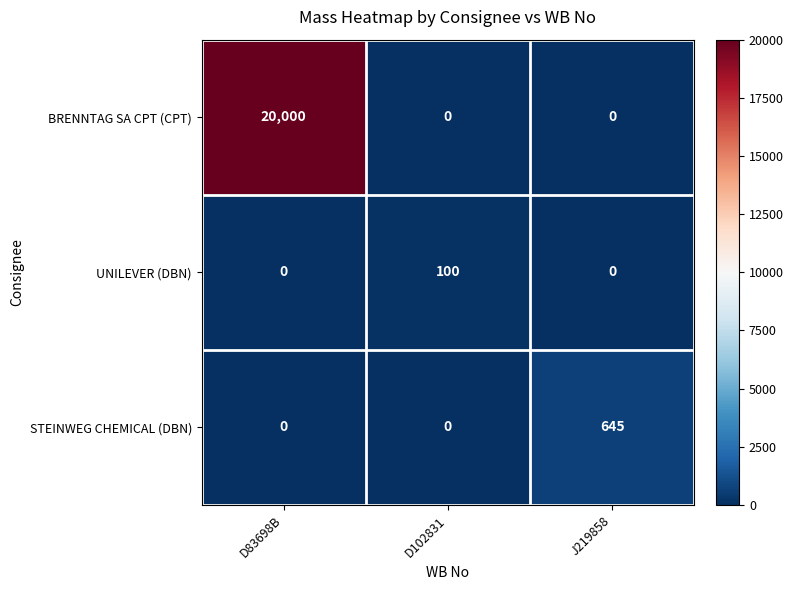

What is the total value across all series at D102831?

100